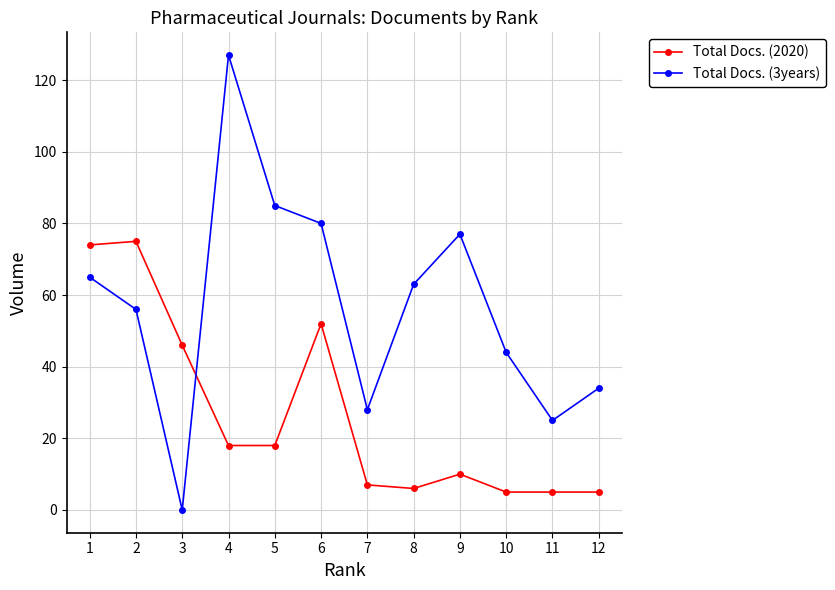

What is the difference between the maximum and minimum values in the Total Docs. (3years) series?

127